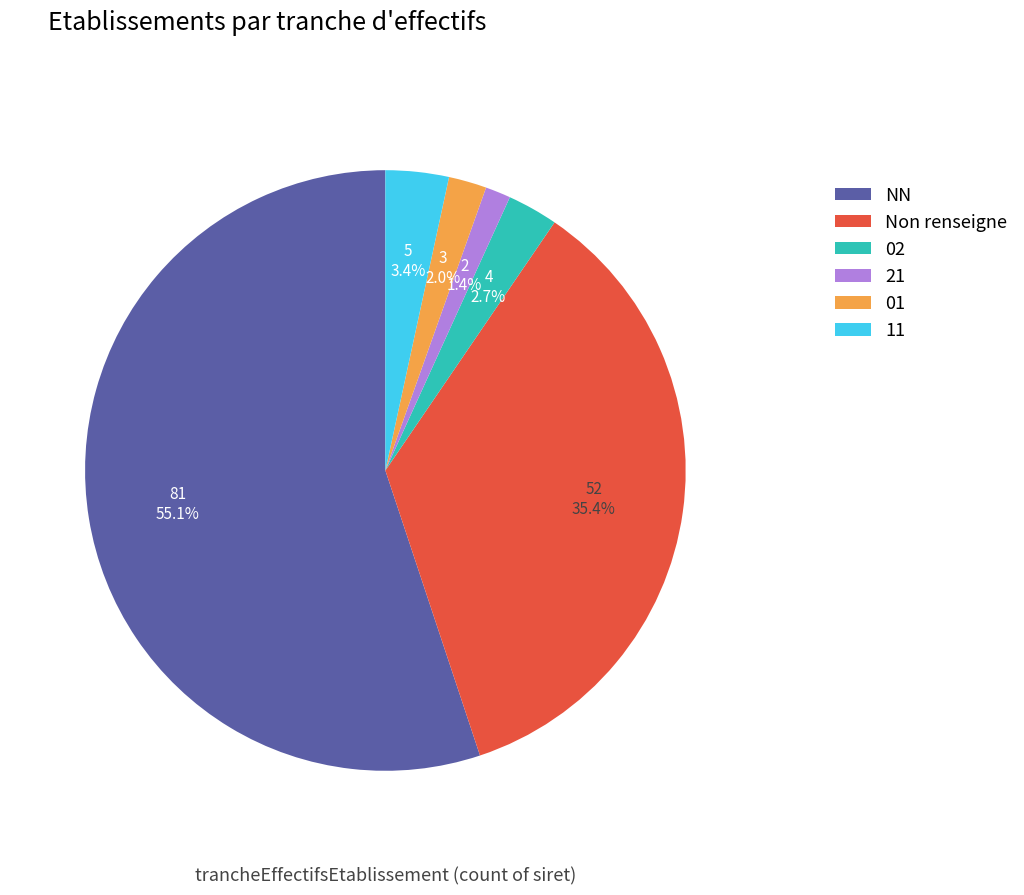

To the nearest percent, what portion does 11 represent?

3%